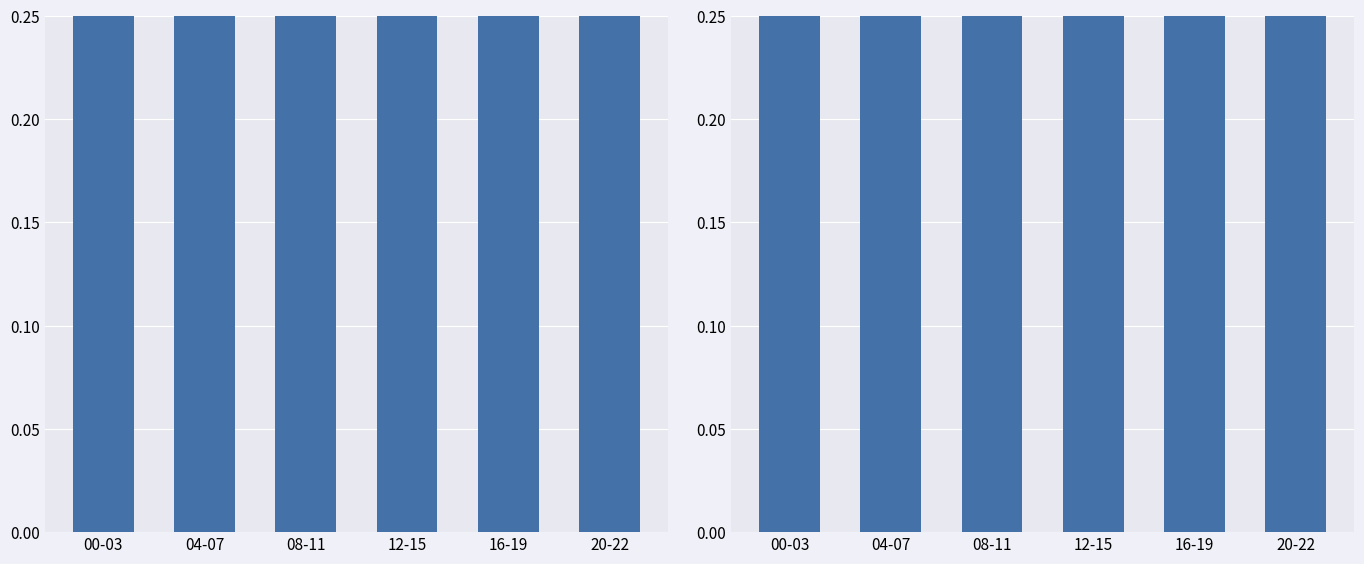

What position from the right is 20-22?

1